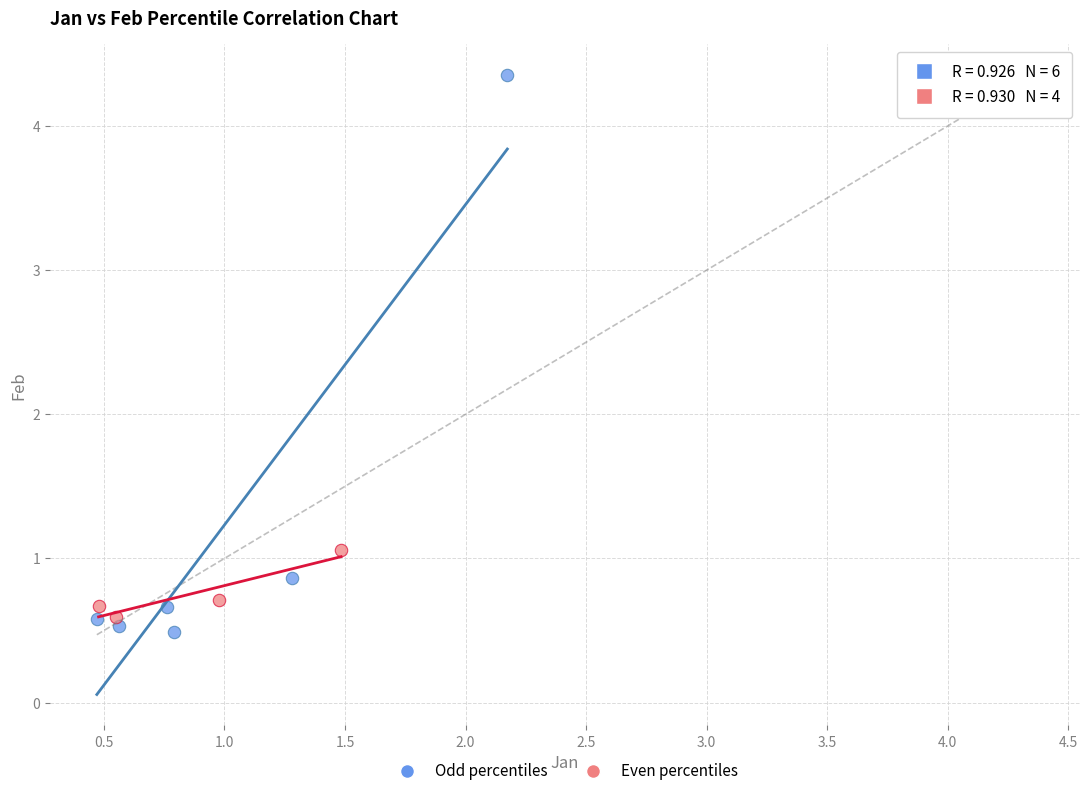

Which series has the widest spread of Y values?

Odd percentiles